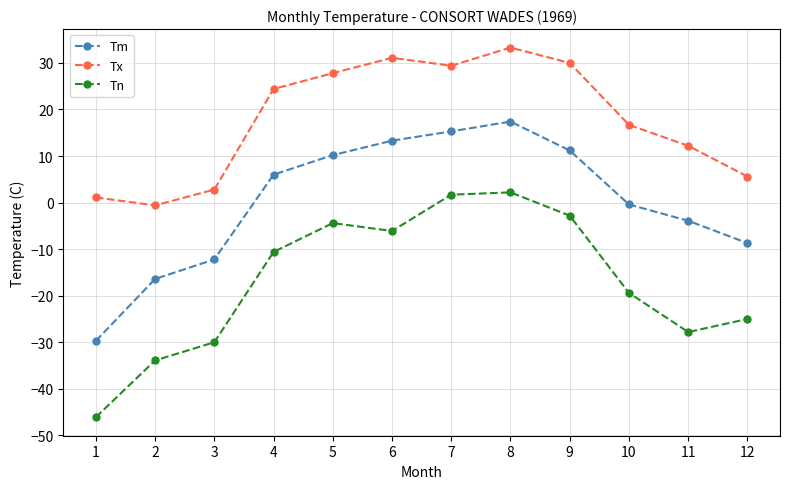

Rank the series at 12 from highest to lowest value.

Tx, Tm, Tn